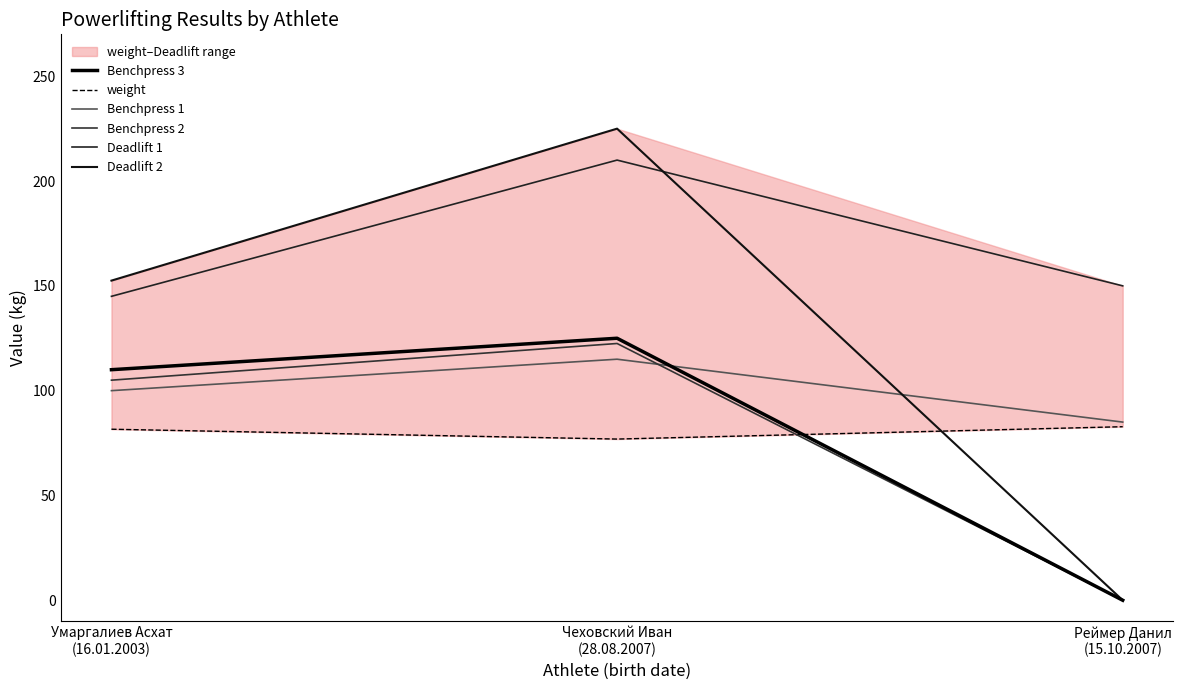

What is the sum of the Benchpress 3 values at Реймер Данил
(15.10.2007) and Чеховский Иван
(28.08.2007)?

125.0